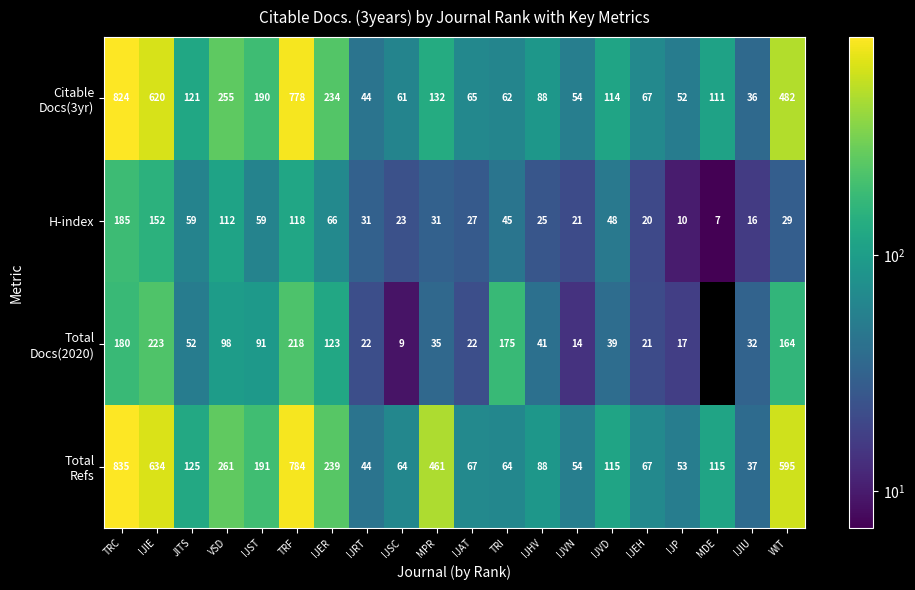

What is the sum of all H-index values?

1084